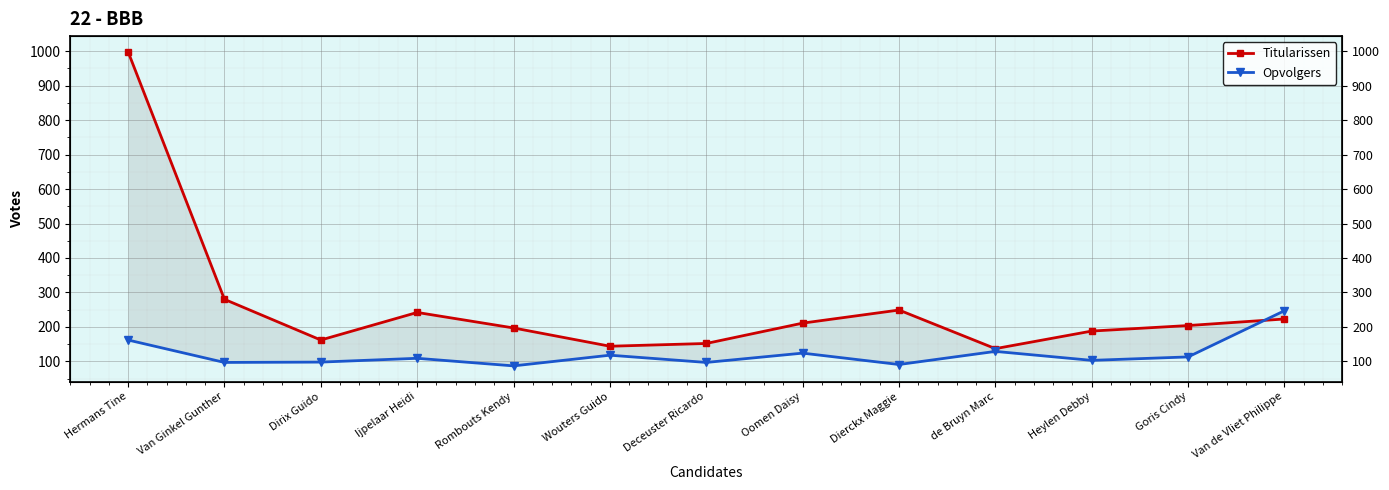

The value of Titularissen at Hermans Tine is 438. True or false?

False